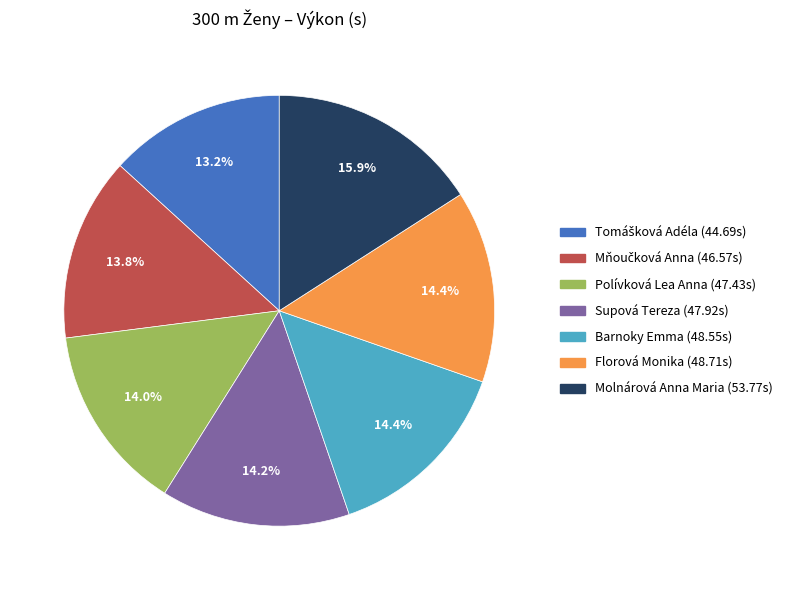

Which slice is the largest?

Molnárová Anna Maria